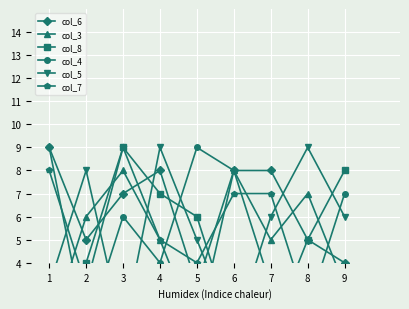

What is the value of the col_5 point at the 6th from the left?

1